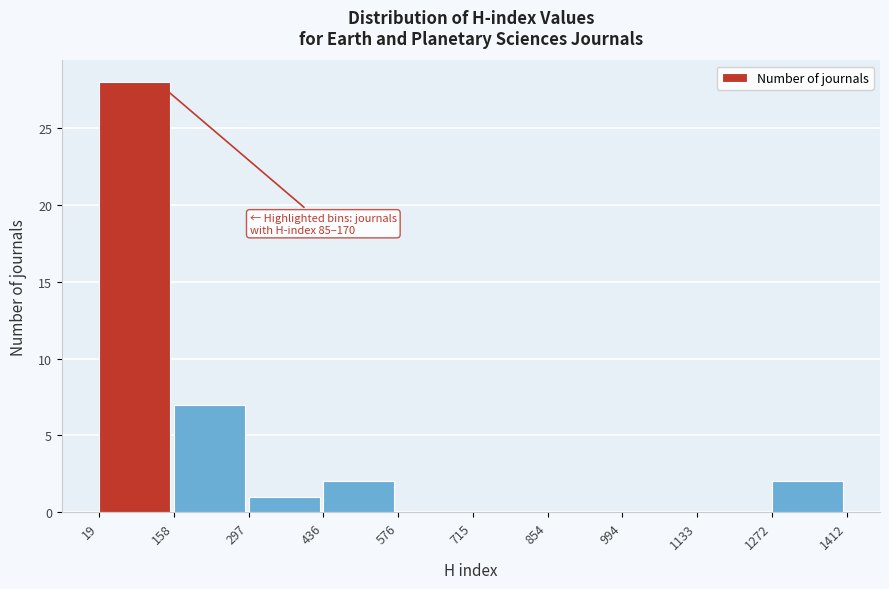

Which range on the x-axis has the tallest bar?

19 to 158